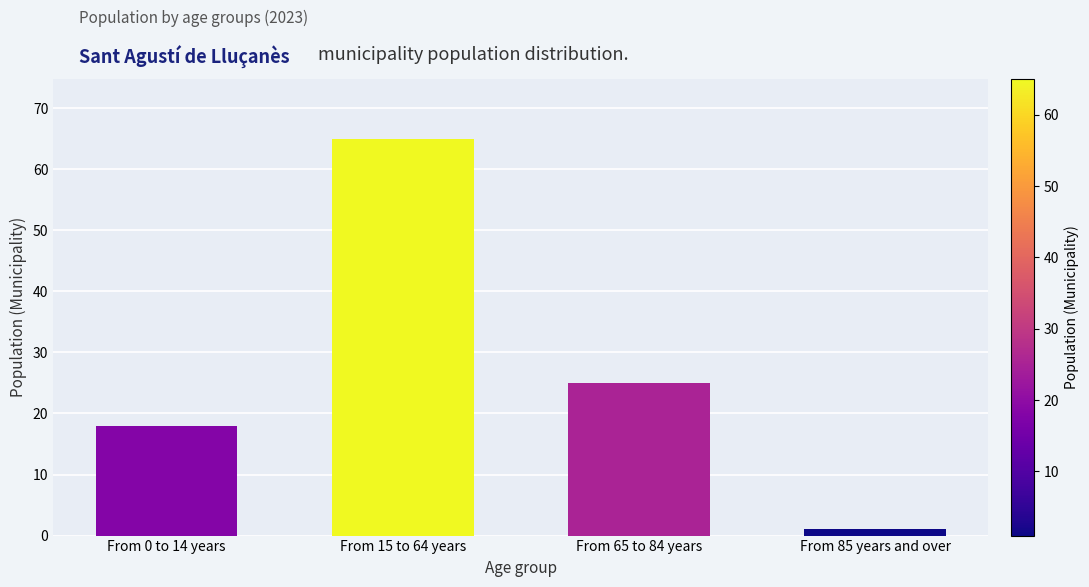

What is the average value?

27